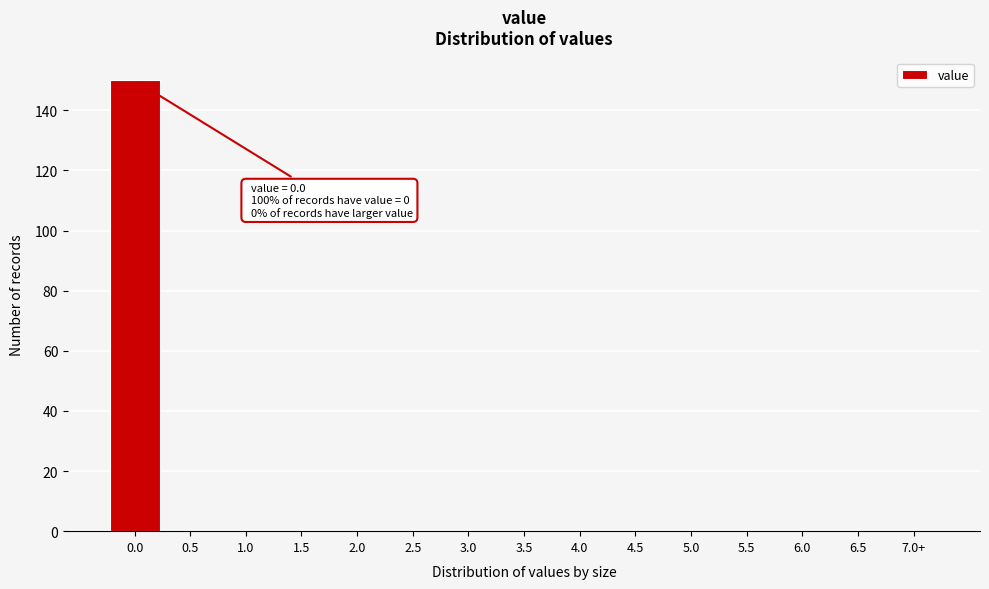

Reading left to right, list all the values displayed in this chart.

0.0=150	0.5=0	1.0=0	1.5=0	2.0=0	2.5=0	3.0=0	3.5=0	4.0=0	4.5=0	5.0=0	5.5=0	6.0=0	6.5=0	7.0+=0